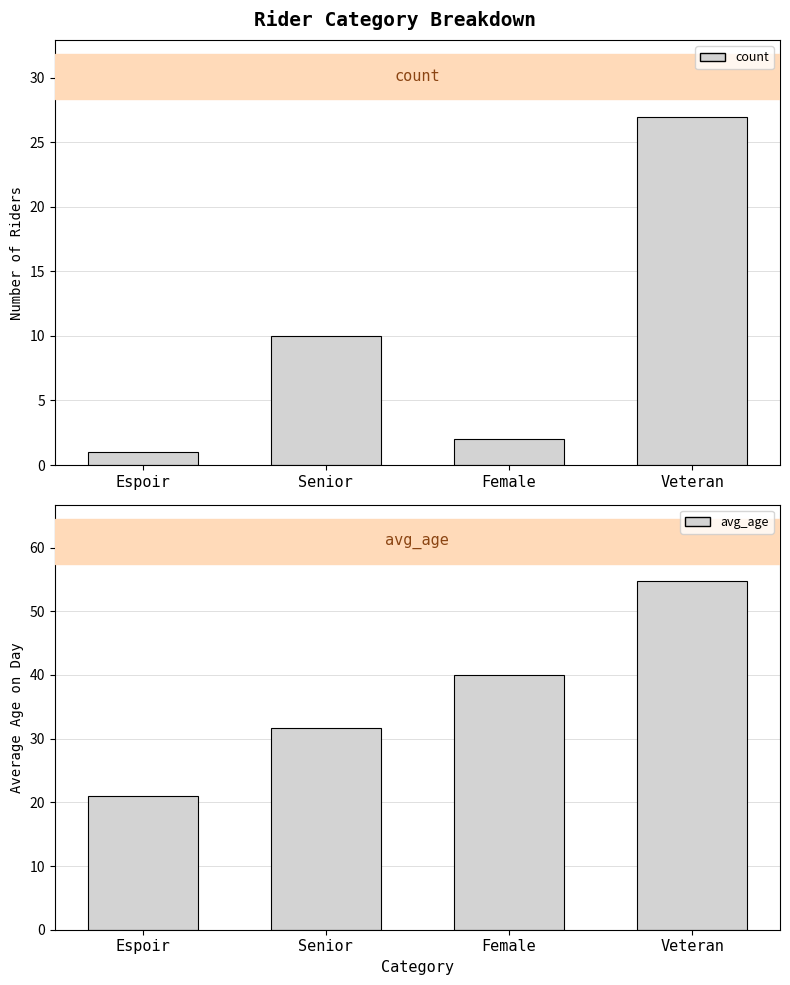

Rank the series by their maximum value, from highest to lowest.

avg_age, count